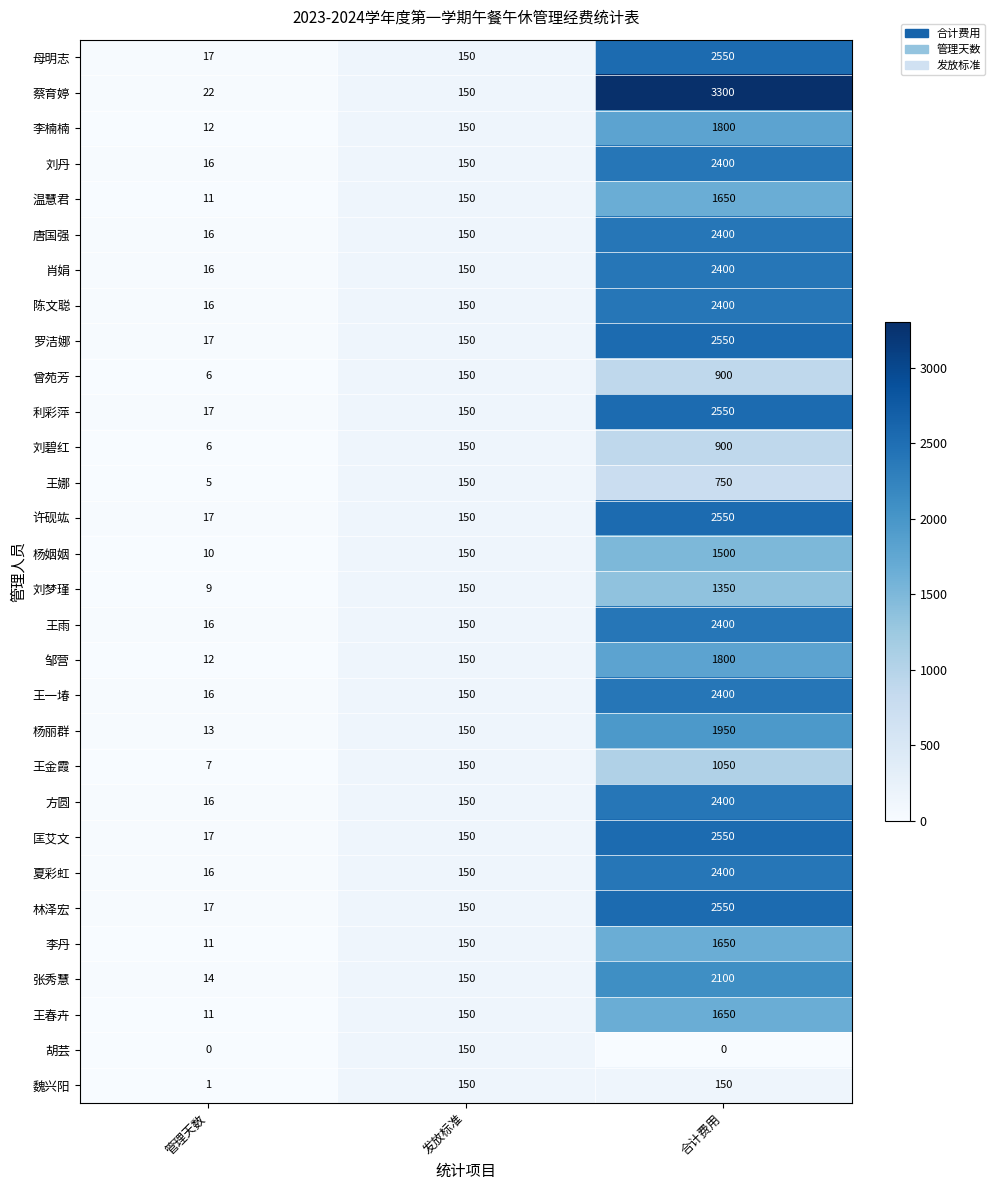

True or false: 唐国强 has a value of 3644 at 合计费用.

False